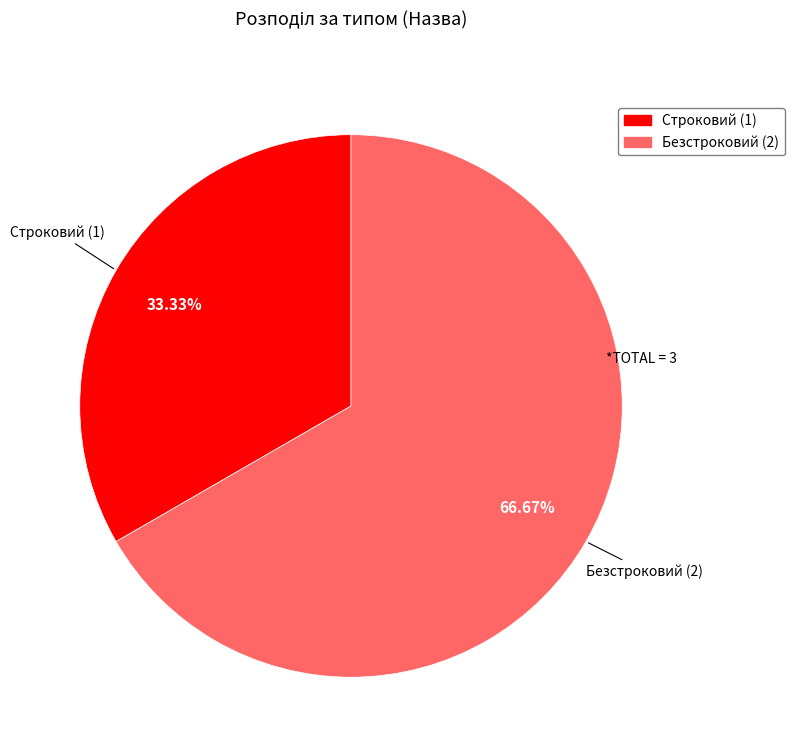

Does Строковий represent more than half of the total?

No